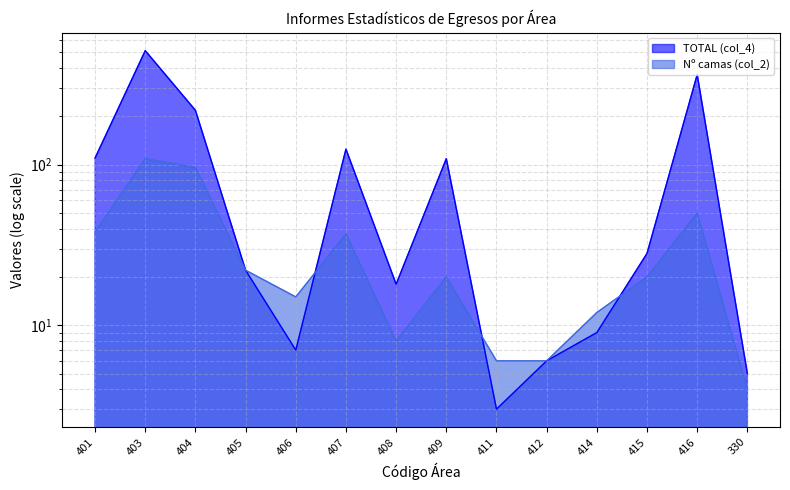

Reading left to right, extract all data points from this chart.

TOTAL (col_4): 110	513	218	22	7	125	18	109	3	6	9	28	364	5
Nº camas (col_2): 38	109	96	22	15	37	8	20	6	6	12	20	50	4